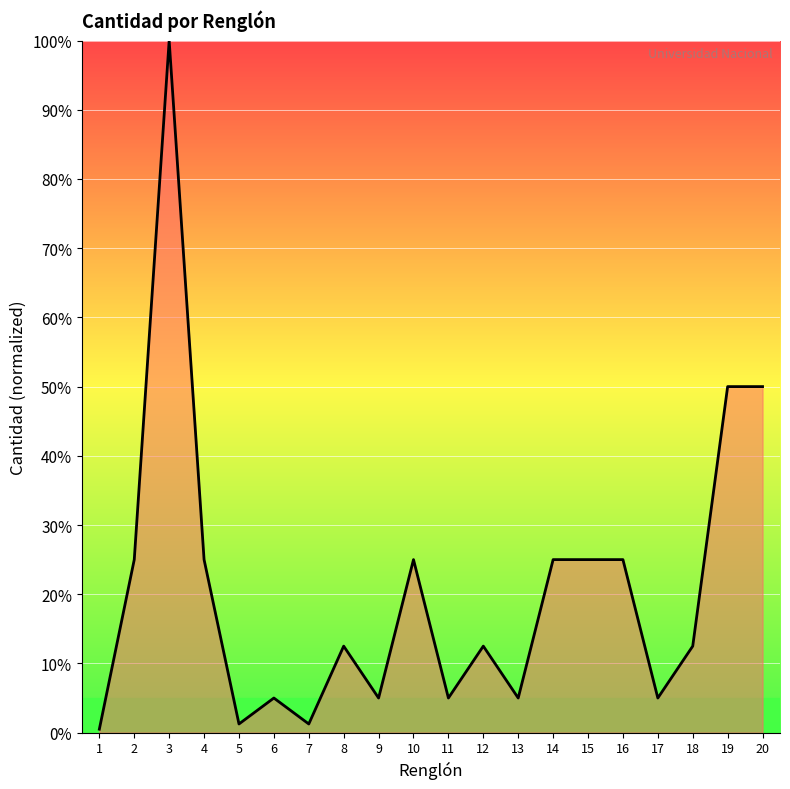

Which category has the highest value across all series?

3